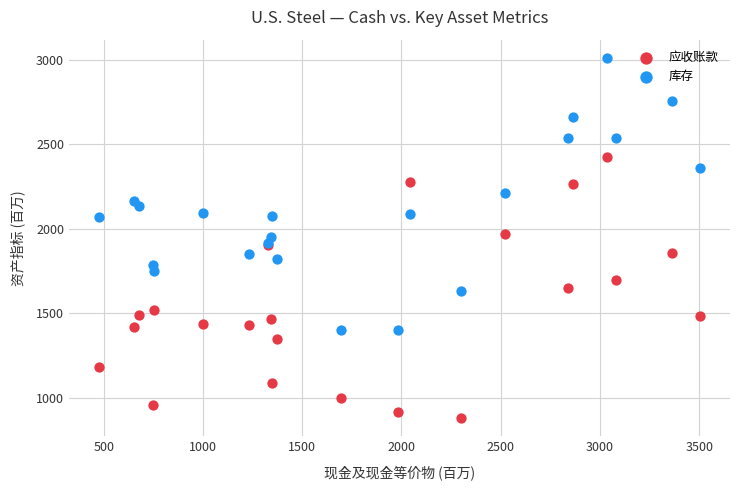

Which series reaches the minimum Y coordinate?

应收账款